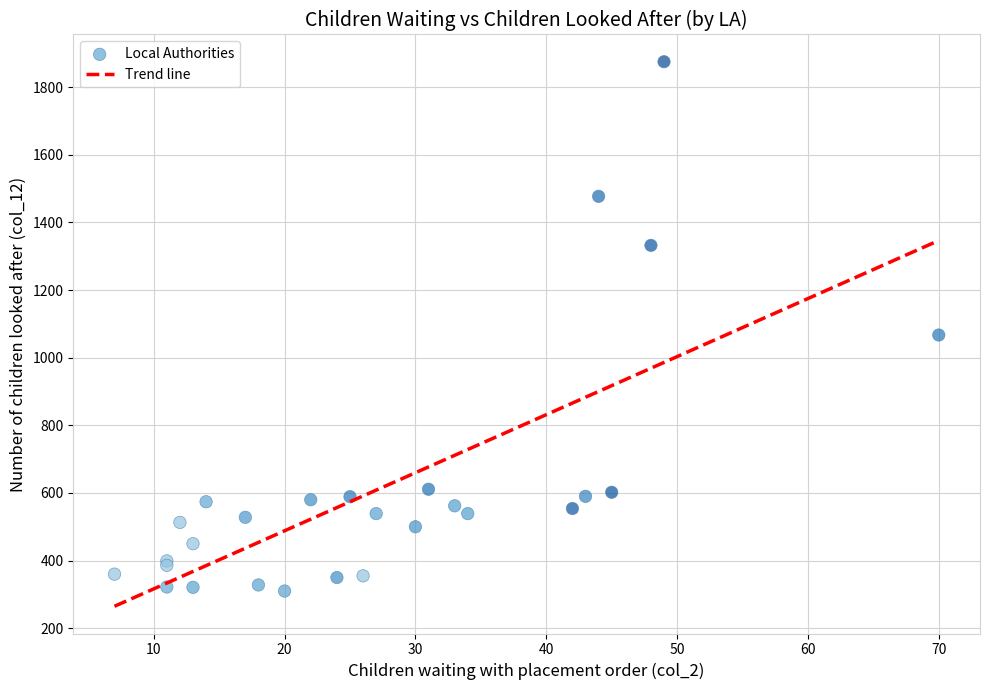

What Y value in the scatter plot is closest to 1092?

1067